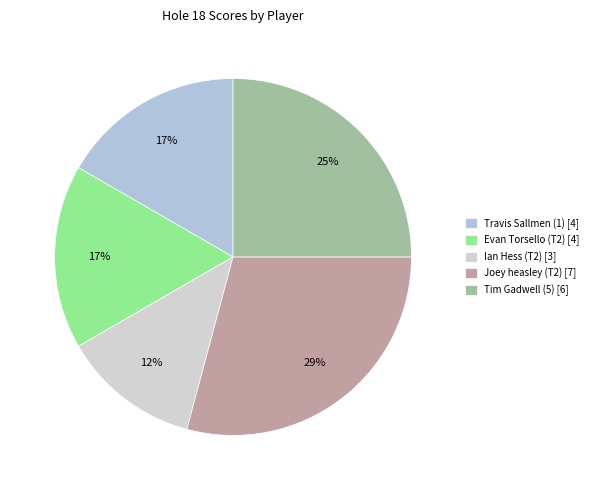

To the nearest percent, what is the average slice percentage?

20%